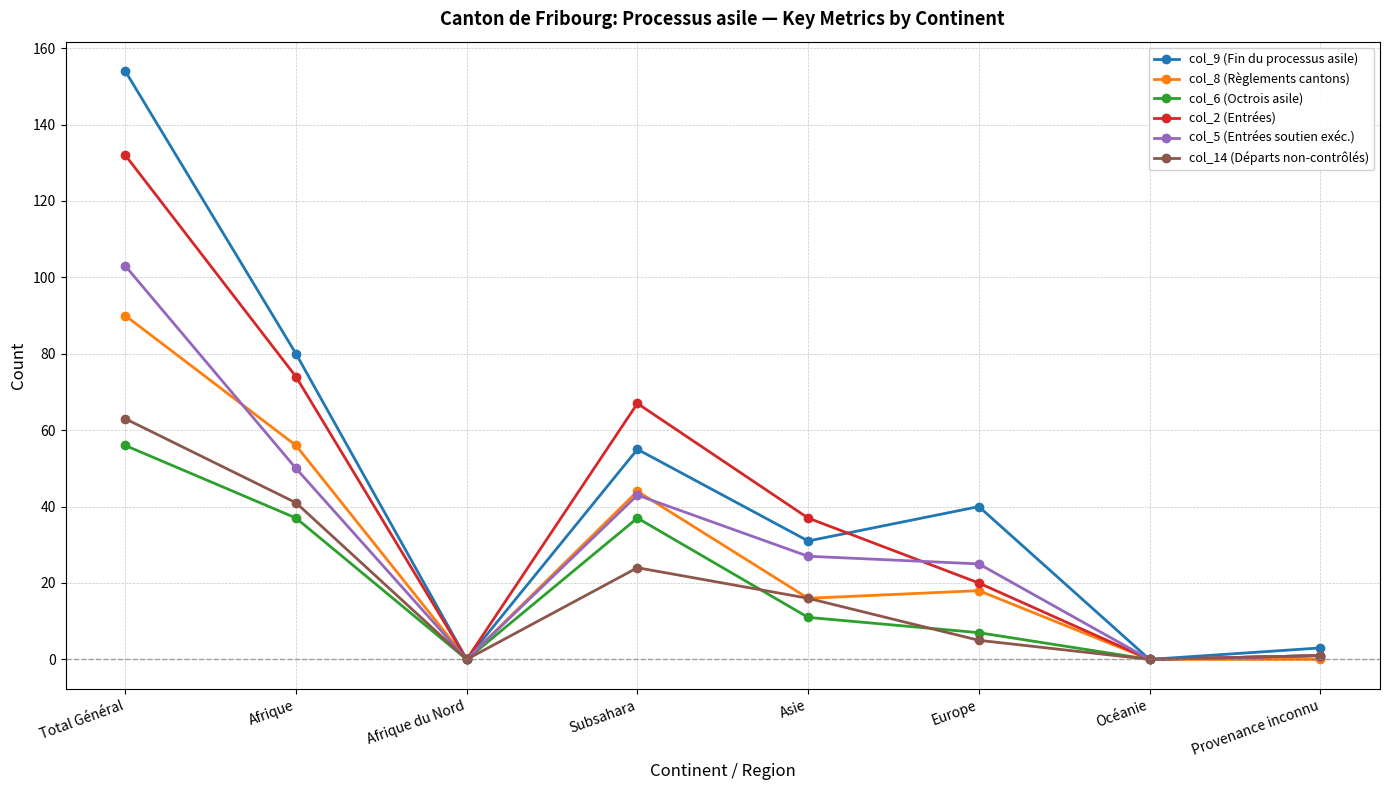

Reading right to left, transcribe all the data shown in this chart.

col_9 (Fin du processus asile): 3	0	40	31	55	0	80	154
col_8 (Règlements cantons): 0	0	18	16	44	0	56	90
col_6 (Octrois asile): 1	0	7	11	37	0	37	56
col_2 (Entrées): 1	0	20	37	67	0	74	132
col_5 (Entrées soutien exéc.): 1	0	25	27	43	0	50	103
col_14 (Départs non-contrôlés): 1	0	5	16	24	0	41	63